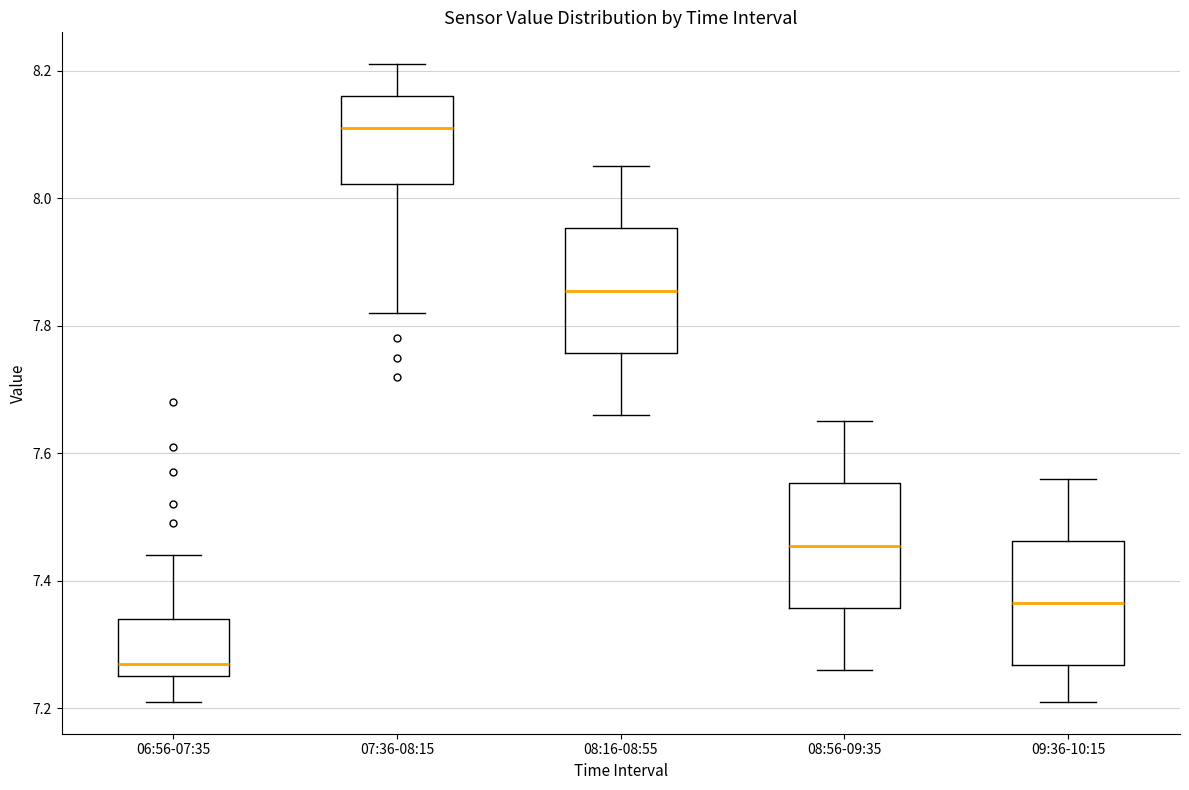

Reading left to right, read every box against the y-axis: the position of its median line, the range the box covers, and the ends of its whiskers. The values are not printed on the chart, so give them approximately, as read against the axis.

06:56-07:35: median 7.28, box 7.26 to 7.34, whiskers 7.22 to 7.44
07:36-08:15: median 8.12, box 8.02 to 8.16, whiskers 7.82 to 8.22
08:16-08:55: median 7.86, box 7.76 to 7.96, whiskers 7.66 to 8.06
08:56-09:35: median 7.46, box 7.36 to 7.56, whiskers 7.26 to 7.66
09:36-10:15: median 7.36, box 7.26 to 7.46, whiskers 7.22 to 7.56